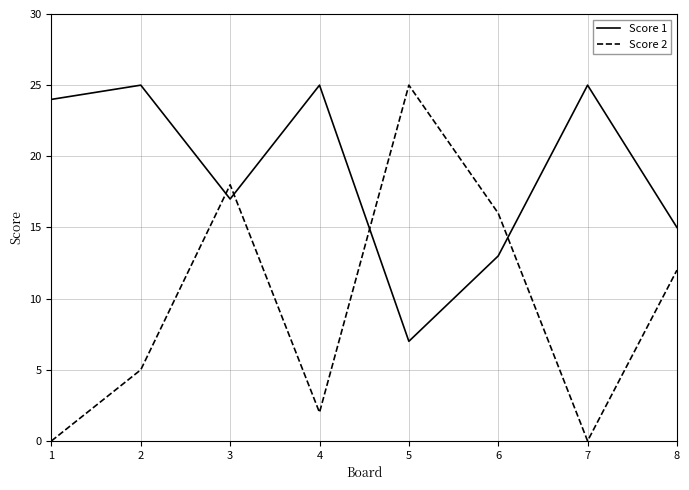

Between which two adjacent categories do Score 2 and Score 1 first intersect?

2 and 3